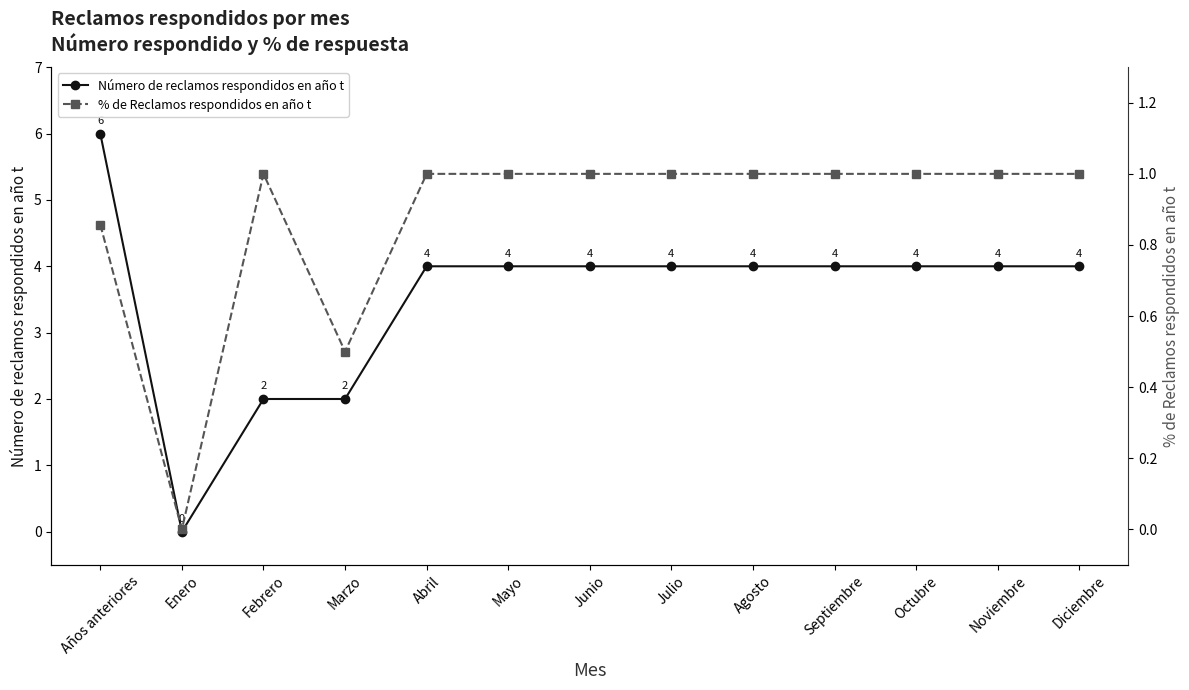

The value of Número de reclamos respondidos en año t at Julio is 4.0. True or false?

True